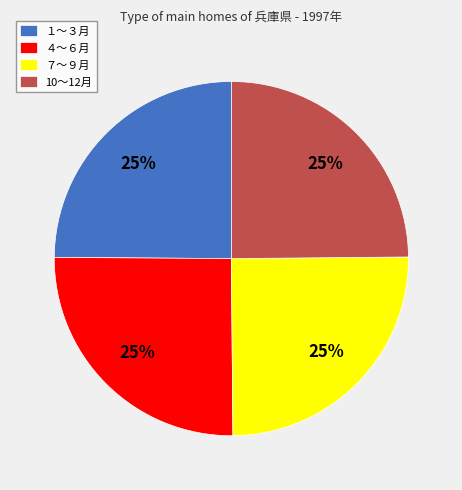

Is it true that １～３月 is 30% of the pie?

False